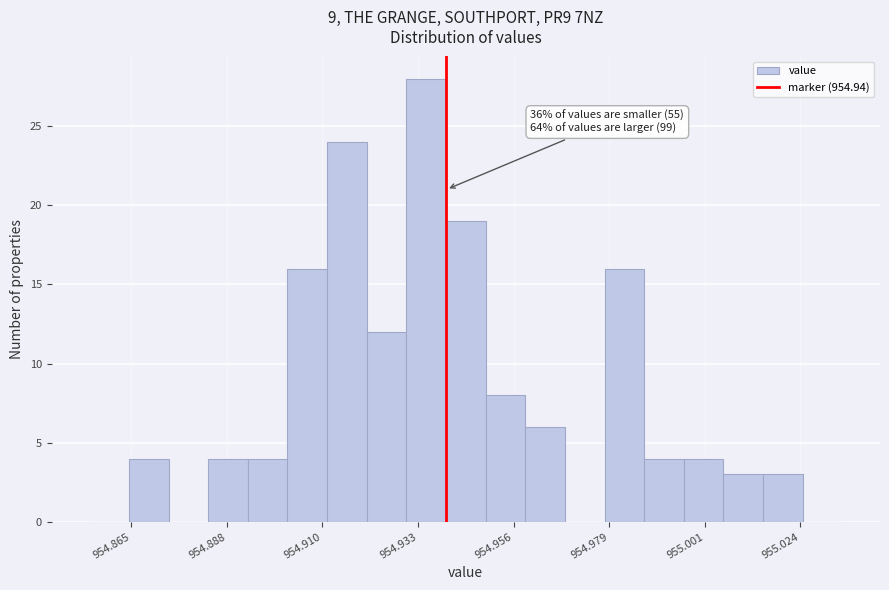

Around what value on the x-axis is the tallest bar? Give the approximate position of its centre, as read against the axis.

954.935